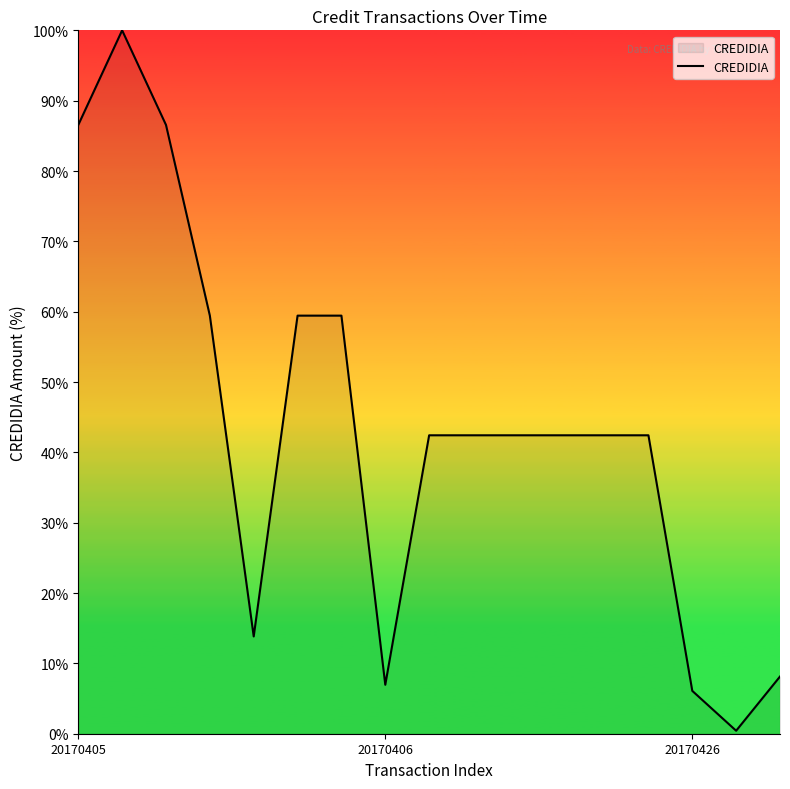

What is the difference between the maximum and minimum values?

99.6